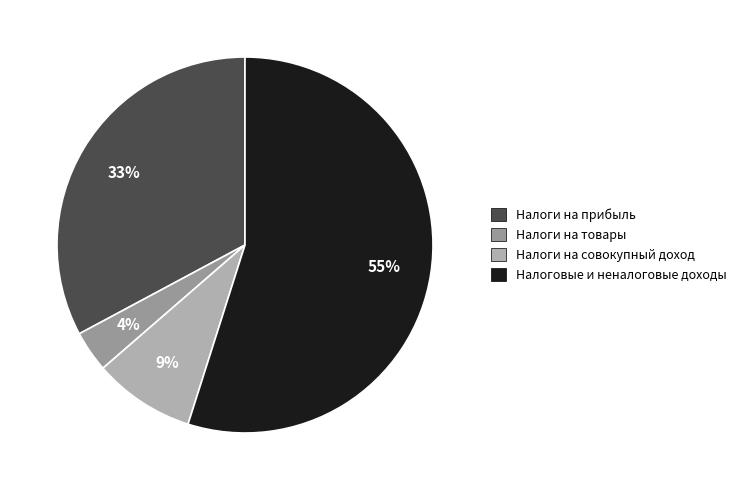

Is there any slice that represents more than half of the pie?

Yes